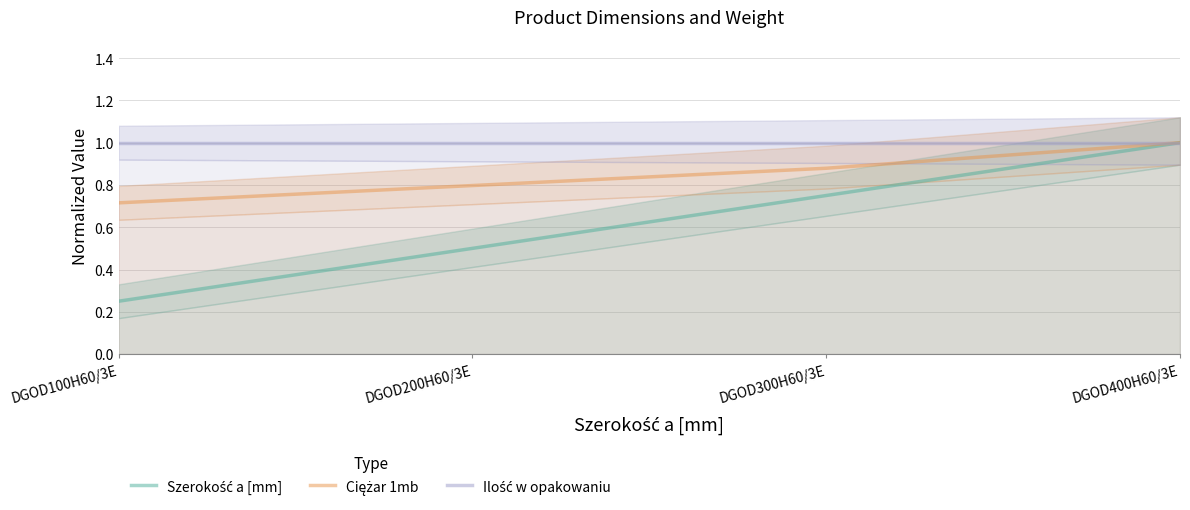

Is the value of Ilość w opakowaniu at DGOD300H60/3E greater than the value of Szerokość a [mm] at DGOD100H60/3E?

Yes